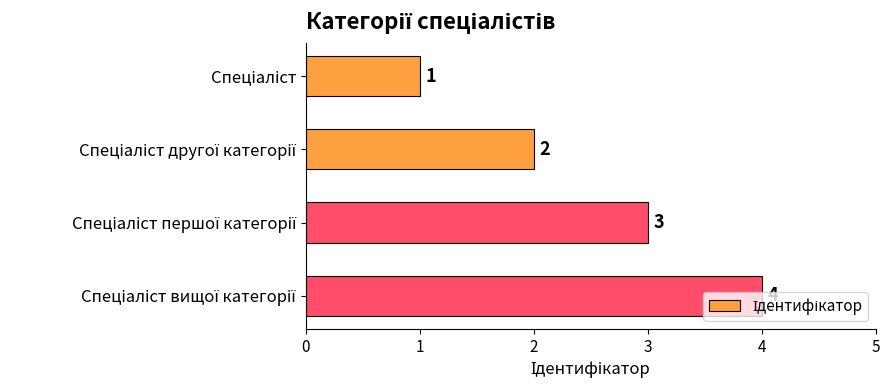

What is the difference between the maximum and minimum values?

3